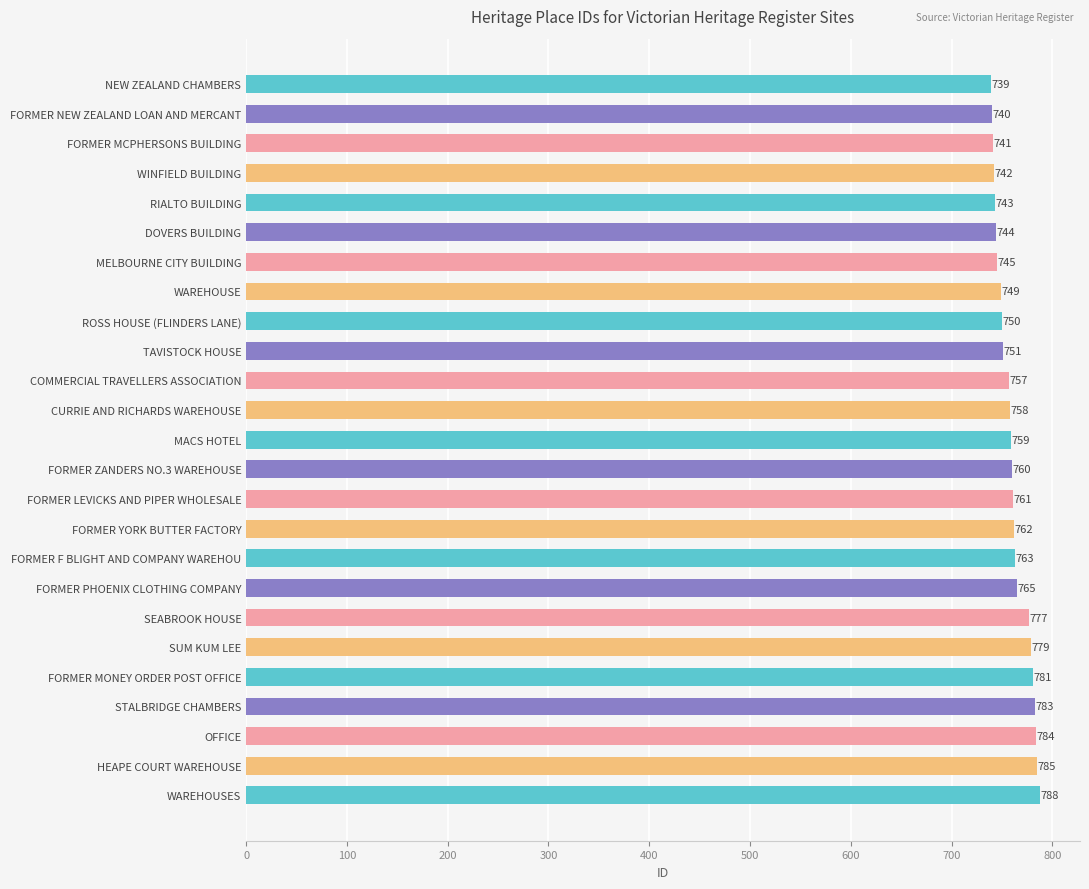

Reading top to bottom, transcribe all the data shown in this chart.

NEW ZEALAND CHAMBERS=739	FORMER NEW ZEALAND LOAN AND MERCANT=740	FORMER MCPHERSONS BUILDING=741	WINFIELD BUILDING=742	RIALTO BUILDING=743	DOVERS BUILDING=744	MELBOURNE CITY BUILDING=745	WAREHOUSE=749	ROSS HOUSE (FLINDERS LANE)=750	TAVISTOCK HOUSE=751	COMMERCIAL TRAVELLERS ASSOCIATION=757	CURRIE AND RICHARDS WAREHOUSE=758	MACS HOTEL=759	FORMER ZANDERS NO.3 WAREHOUSE=760	FORMER LEVICKS AND PIPER WHOLESALE=761	FORMER YORK BUTTER FACTORY=762	FORMER F BLIGHT AND COMPANY WAREHOU=763	FORMER PHOENIX CLOTHING COMPANY=765	SEABROOK HOUSE=777	SUM KUM LEE=779	FORMER MONEY ORDER POST OFFICE=781	STALBRIDGE CHAMBERS=783	OFFICE=784	HEAPE COURT WAREHOUSE=785	WAREHOUSES=788